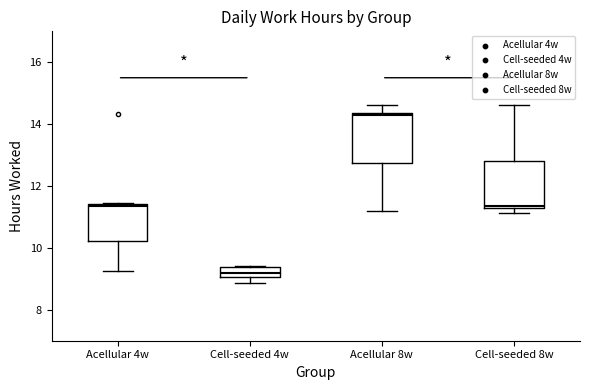

Which box's median line is the highest?

Acellular 8w